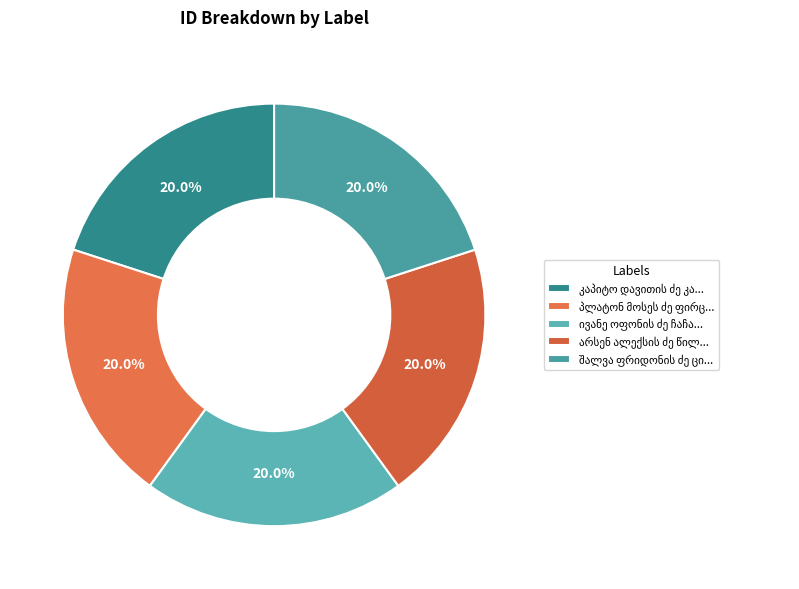

Count the number of slices in the pie.

5